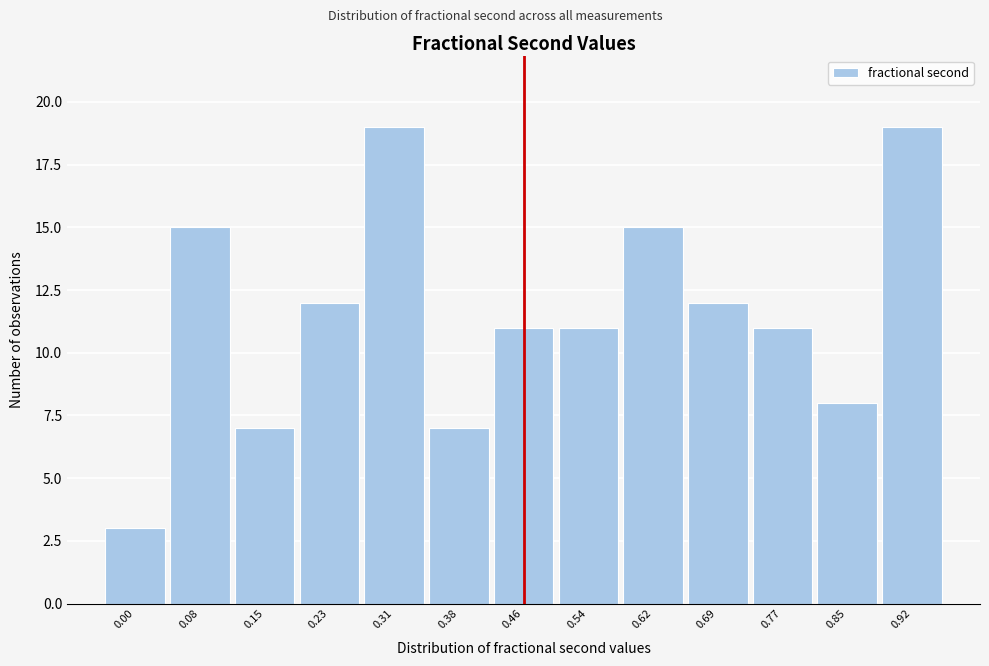

Reading left to right, transcribe all the data shown in this chart.

3	15	7	12	19	7	11	11	15	12	11	8	19